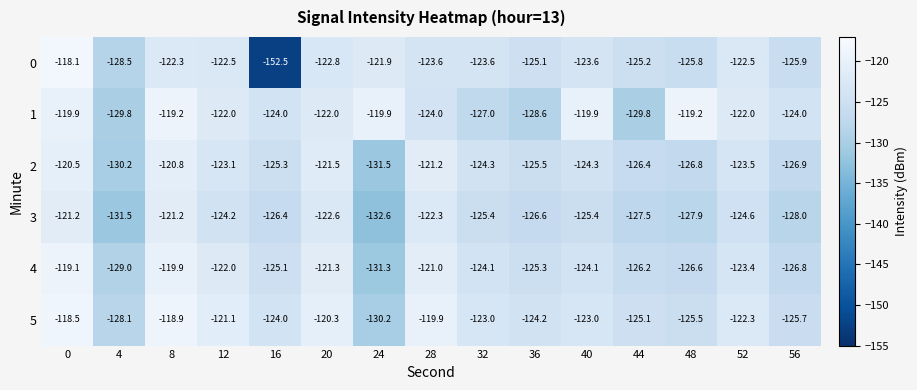

Is the value of 3 at 20 greater than the value of 0 at 52?

No